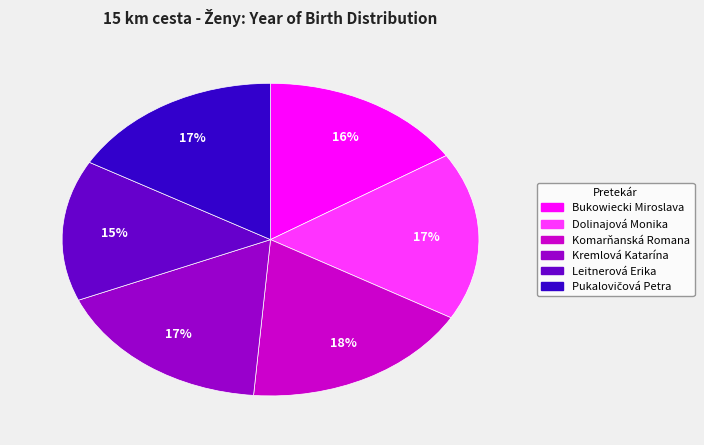

Is there a majority slice in this chart?

No